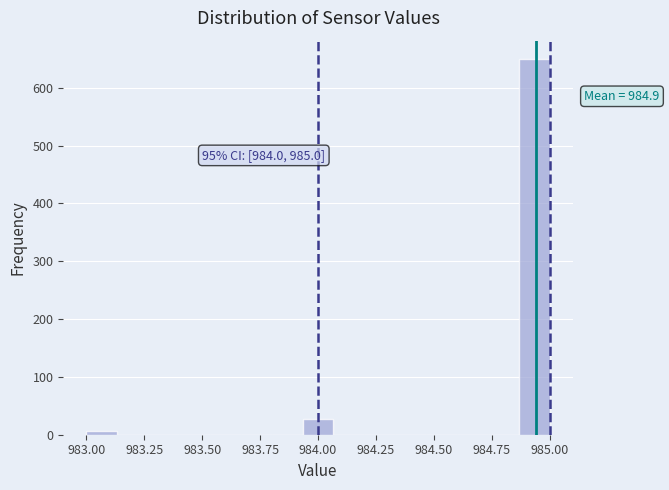

Read against the x-axis, roughly where is the centre of the tallest bar?

984.95